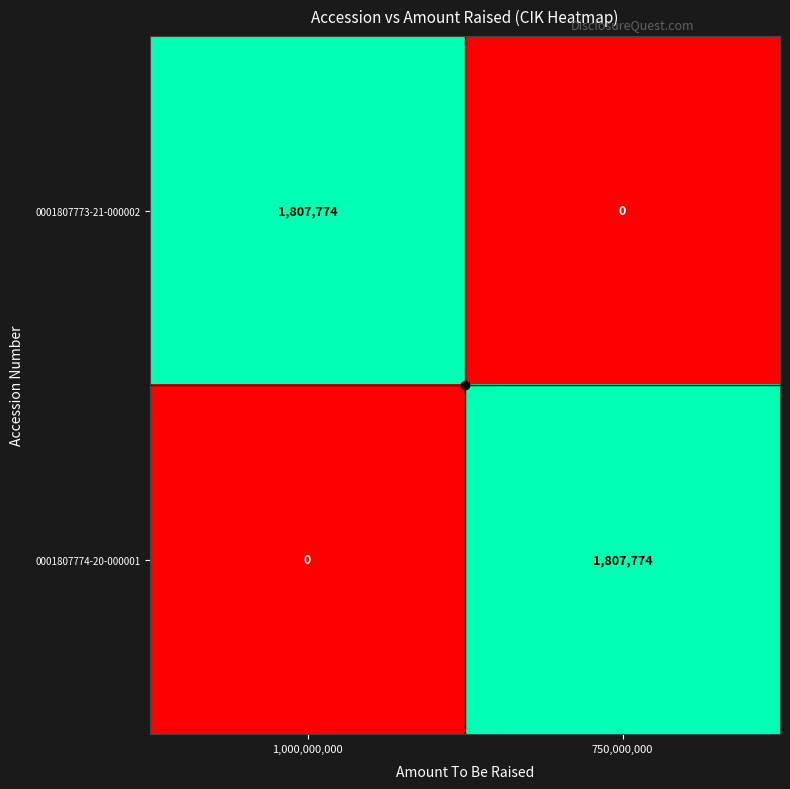

What is the spread (max minus min) of values at 750,000,000?

1807774